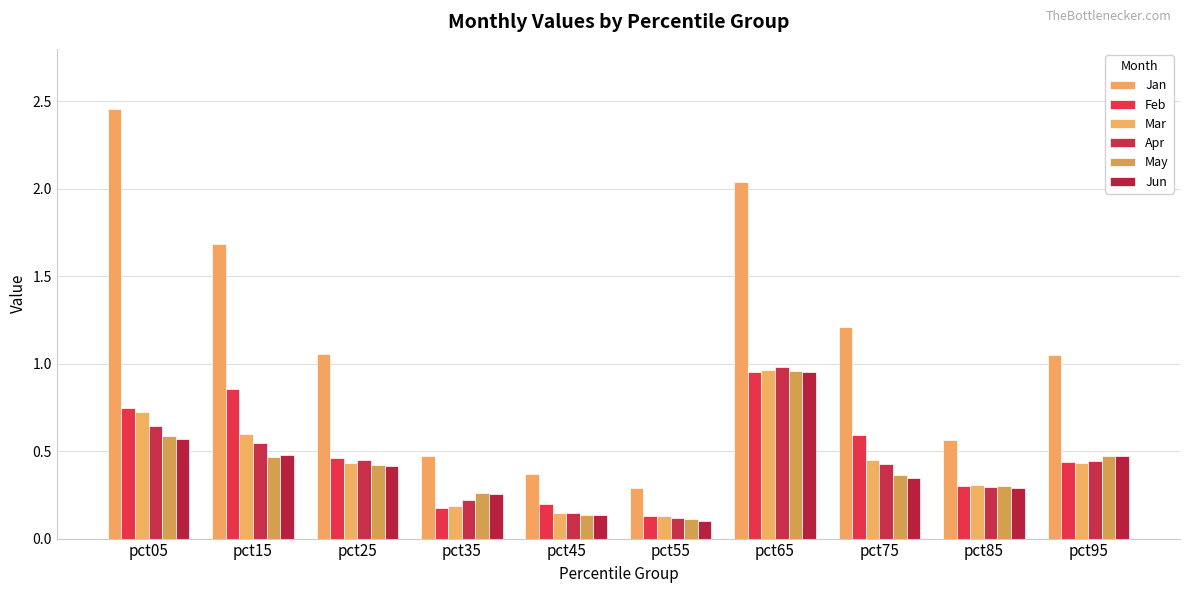

What is the minimum value shown in the chart?

0.1